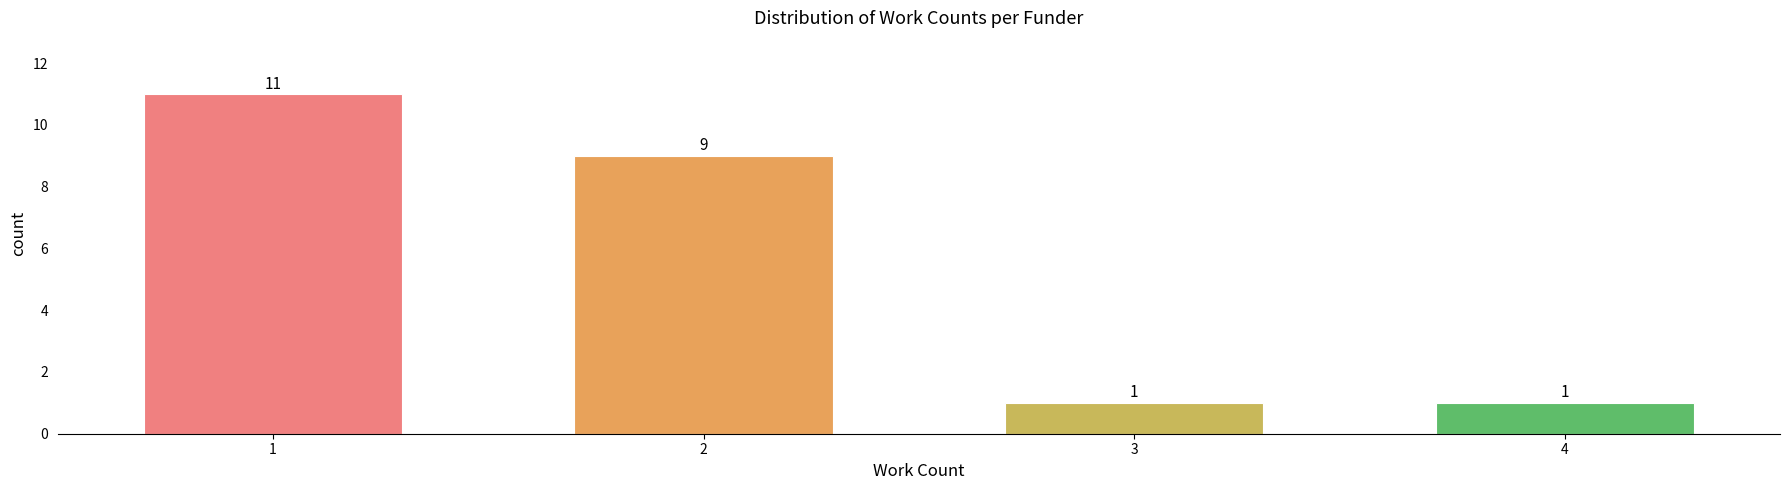

Reading left to right, extract all data points from this chart.

1=11	2=9	3=1	4=1